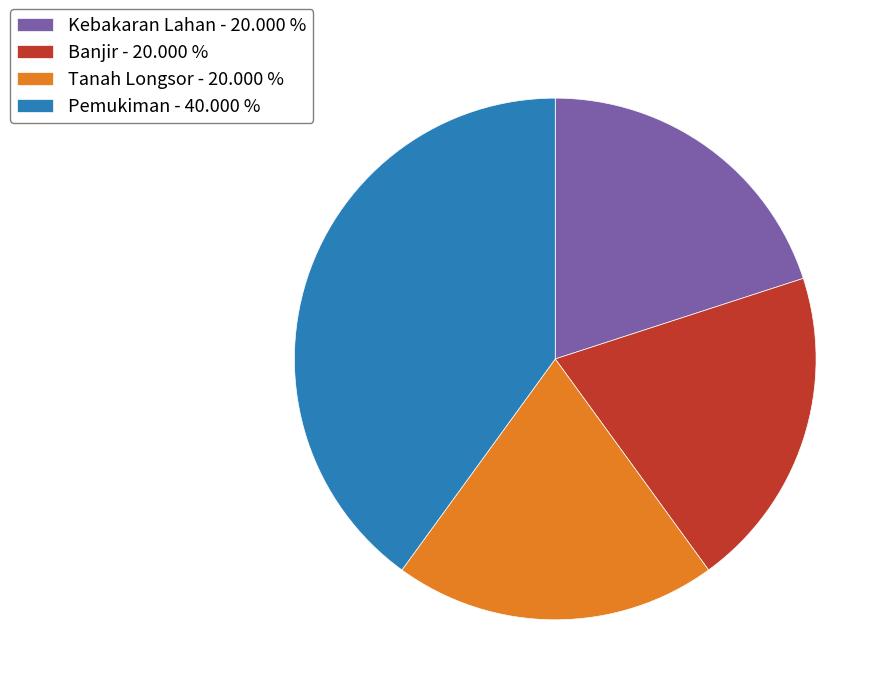

Is there any slice that represents more than half of the pie?

No